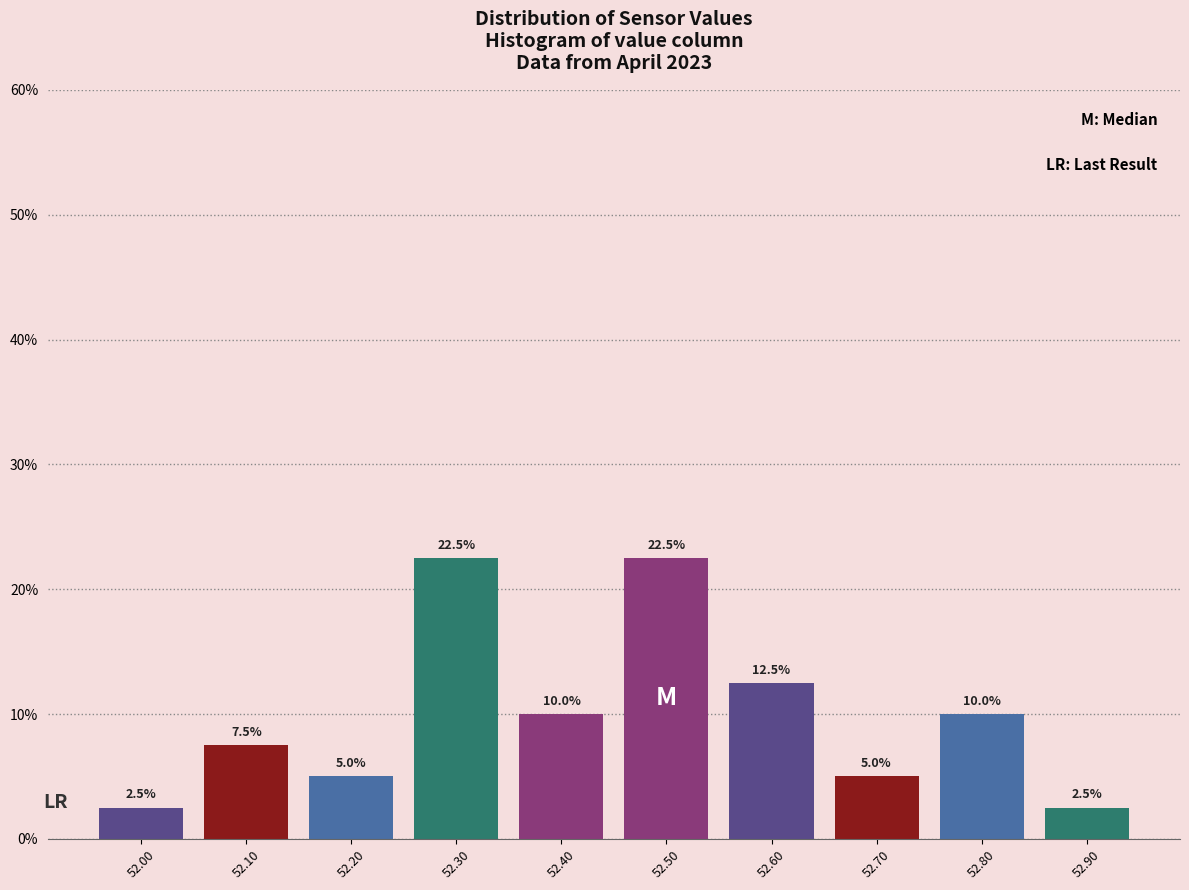

How tall is the bar that spans 52.25 to 52.35 on the x-axis?

22.5